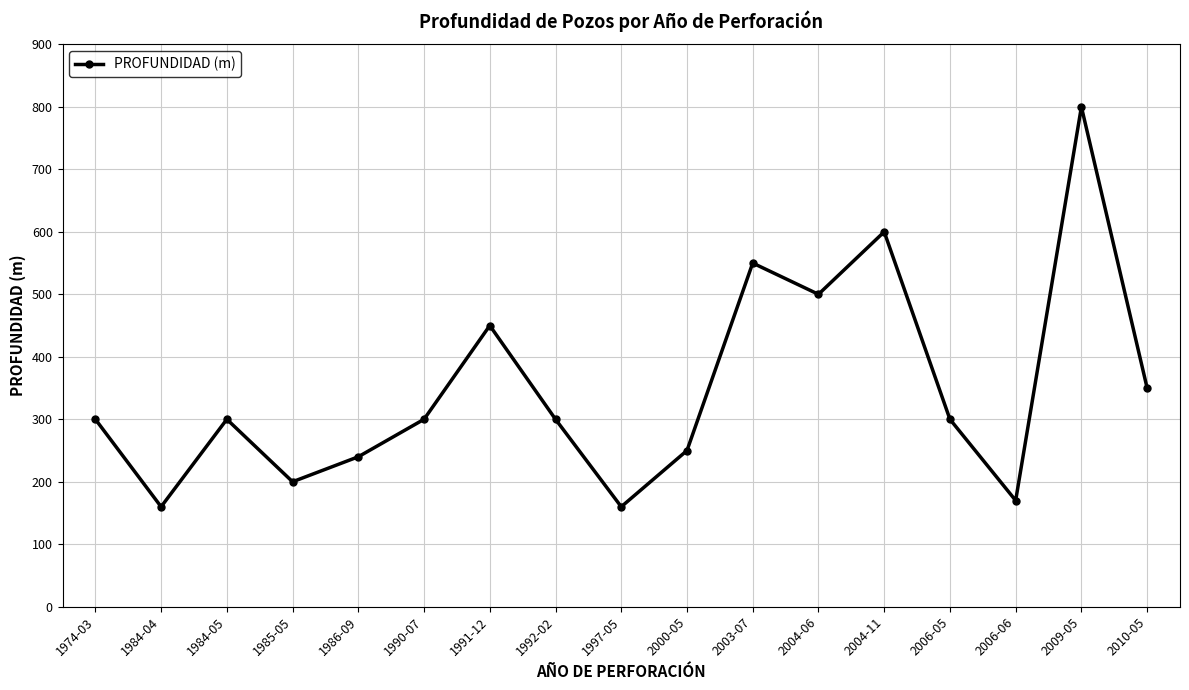

Reading left to right, what are all the values shown in this chart?

300	160	300	200	240	300	450	300	160	250	550	500	600	300	170	800	350